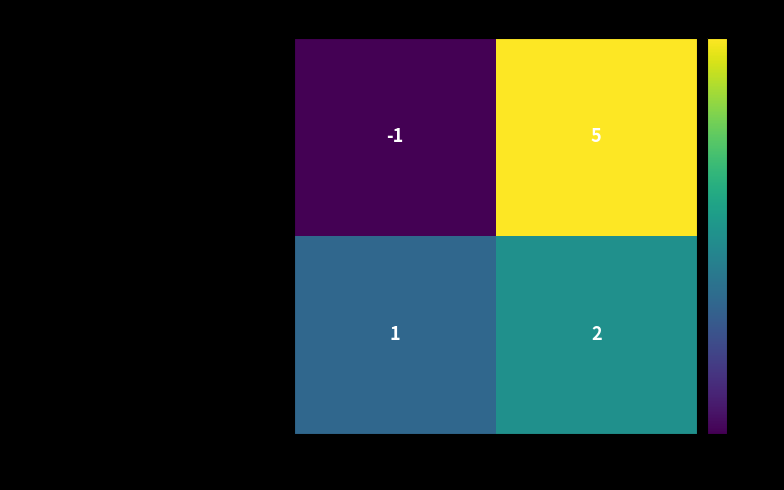

What is the sum of the 7c24fc086cb37d488178b2dcb4c1ca4a80e8eb4… values at direction and io_index?

3